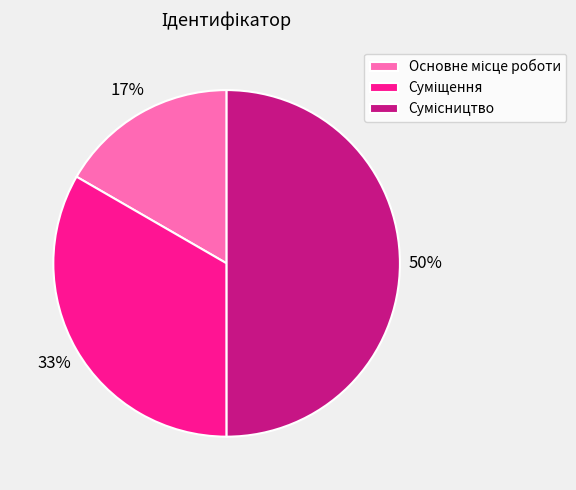

How many slices are in this pie chart?

3